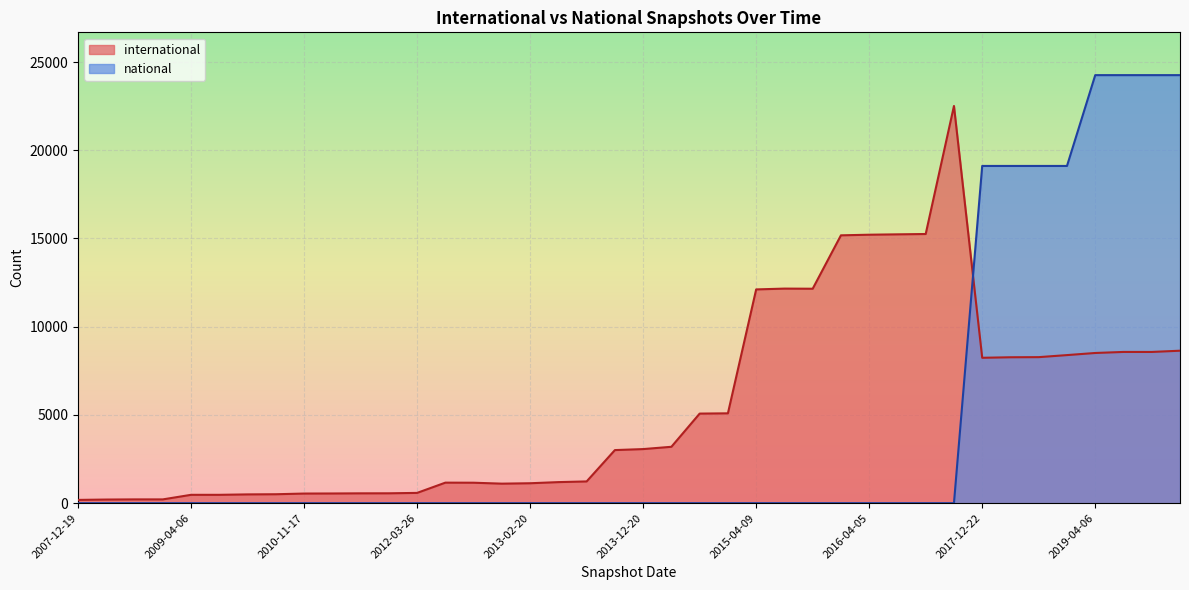

How many lines are shown in the chart?

2